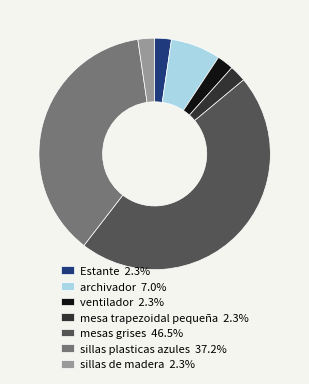

Is there any slice that represents more than half of the pie?

No